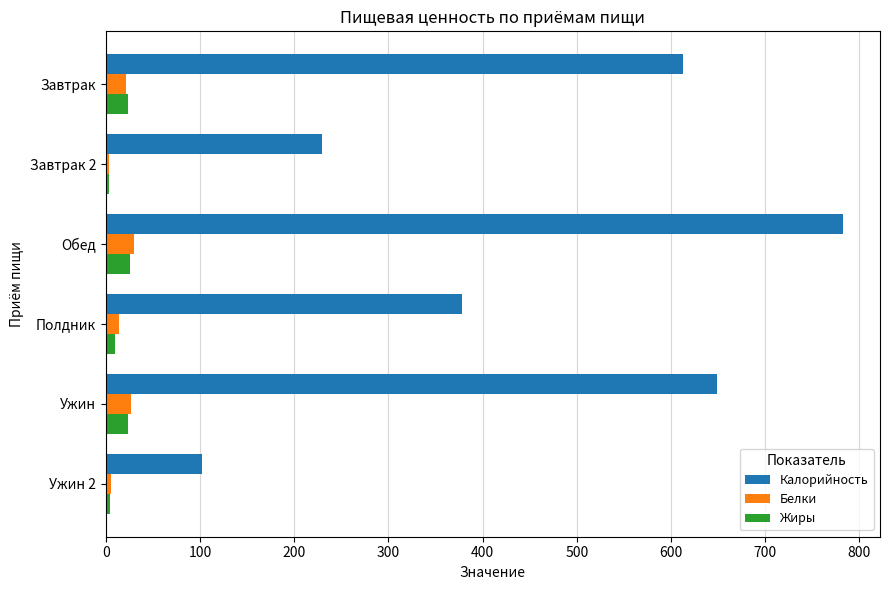

Which label corresponds to the largest value in the chart?

Обед